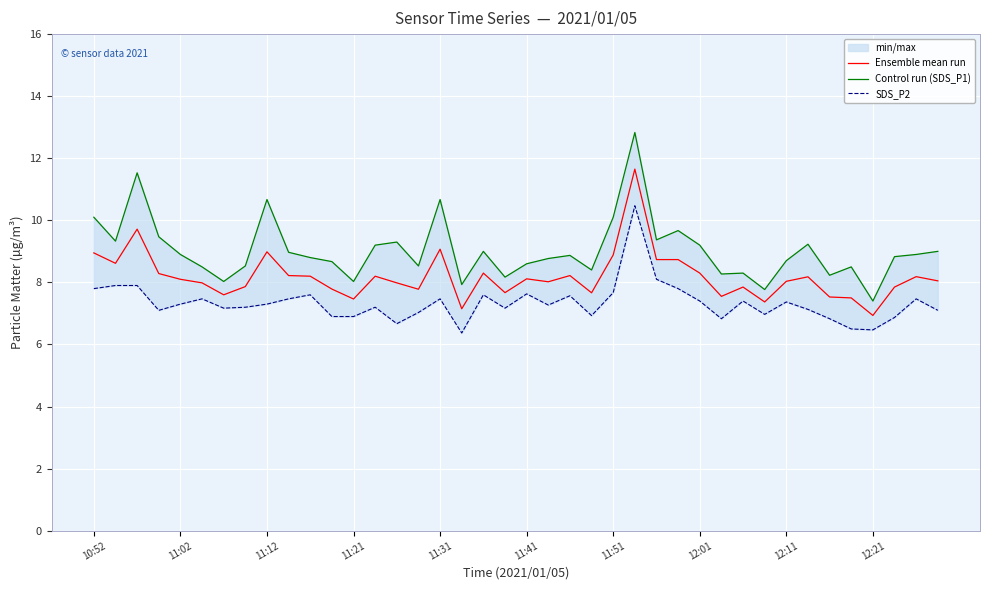

What is the average value of the Ensemble mean run series?

8.2